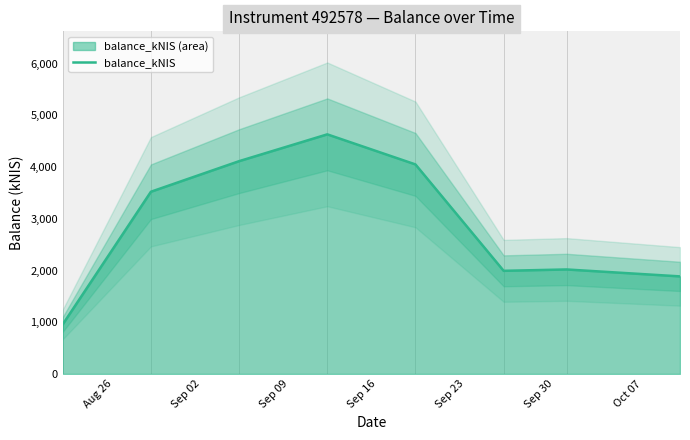

What is the highest value of the balance_kNIS series?

4634.6